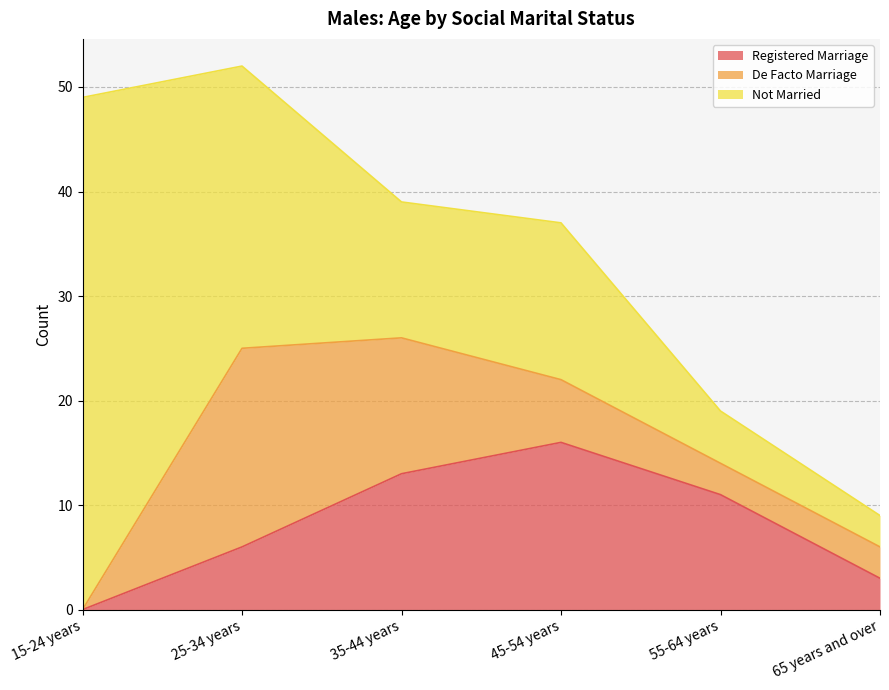

What is the sum of the De Facto Marriage values at 45-54 years and 55-64 years?

9